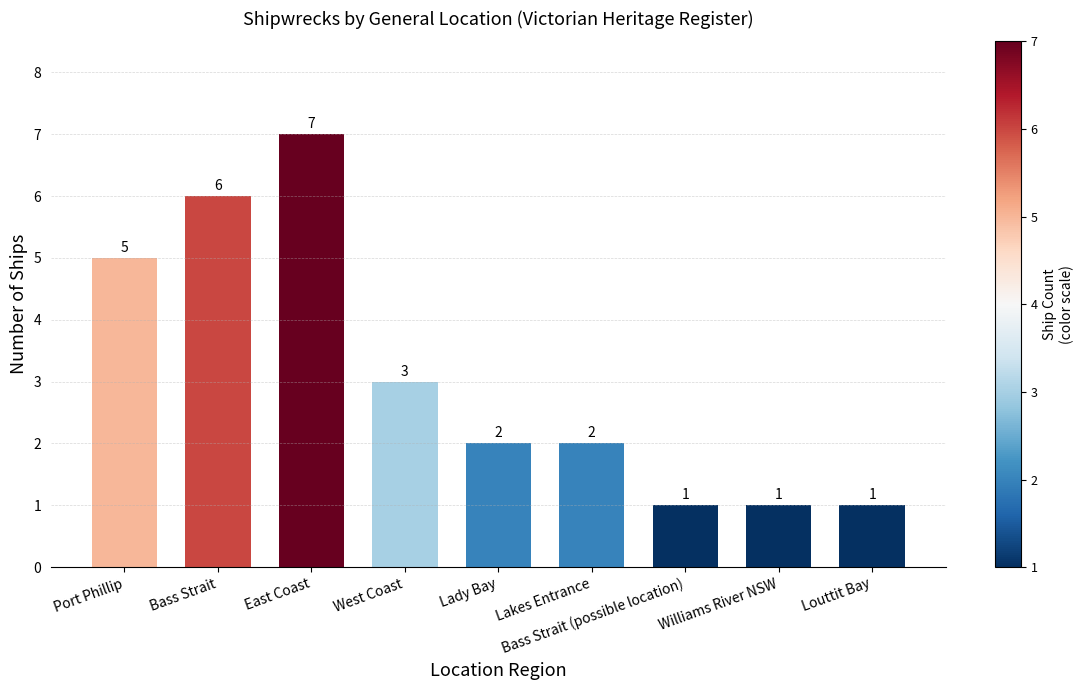

The value at West Coast is 3. True or false?

True